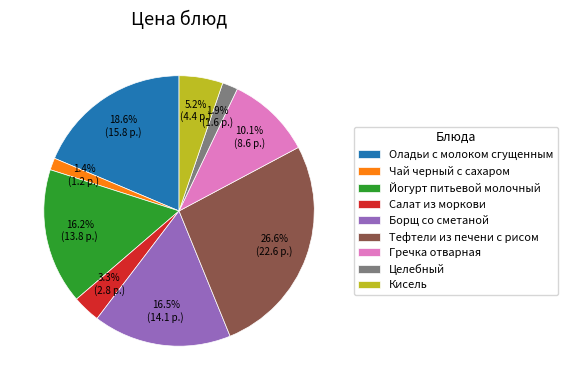

The Йогурт питьевой молочный slice represents 16% of the pie. True or false?

True